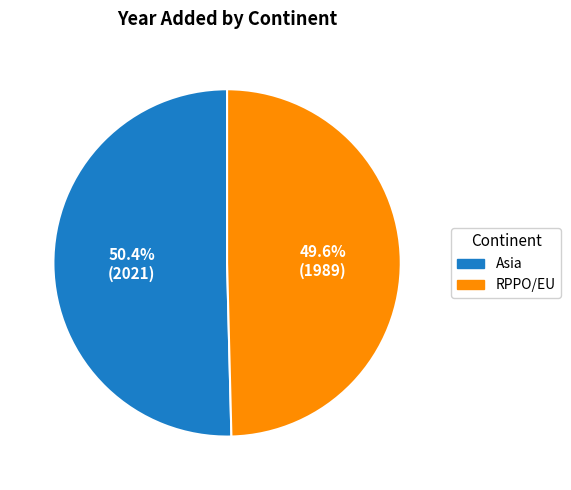

How many slices are in this pie chart?

2